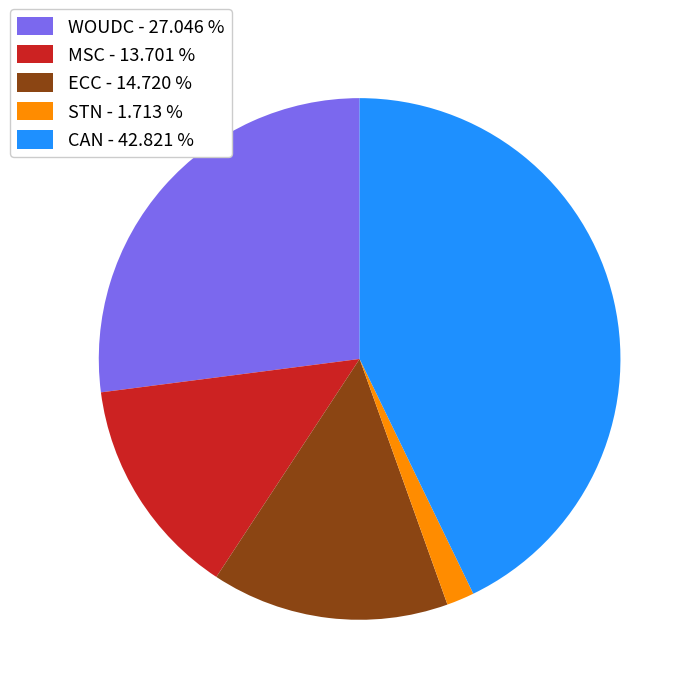

How many segments does this pie chart have?

5